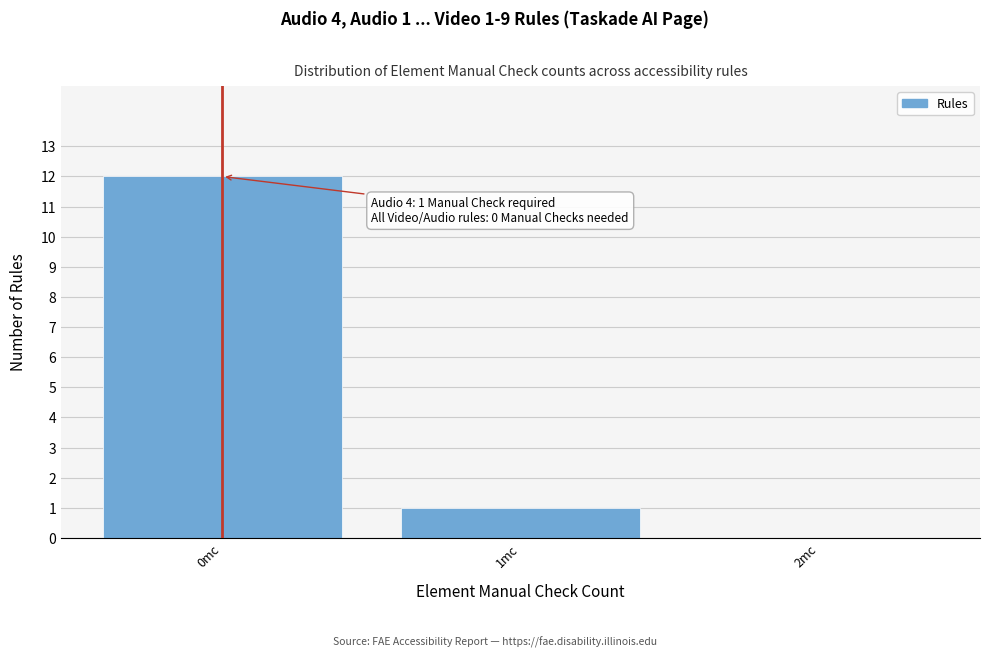

Reading right to left, what are all the values shown in this chart?

2mc=0	1mc=1	0mc=12